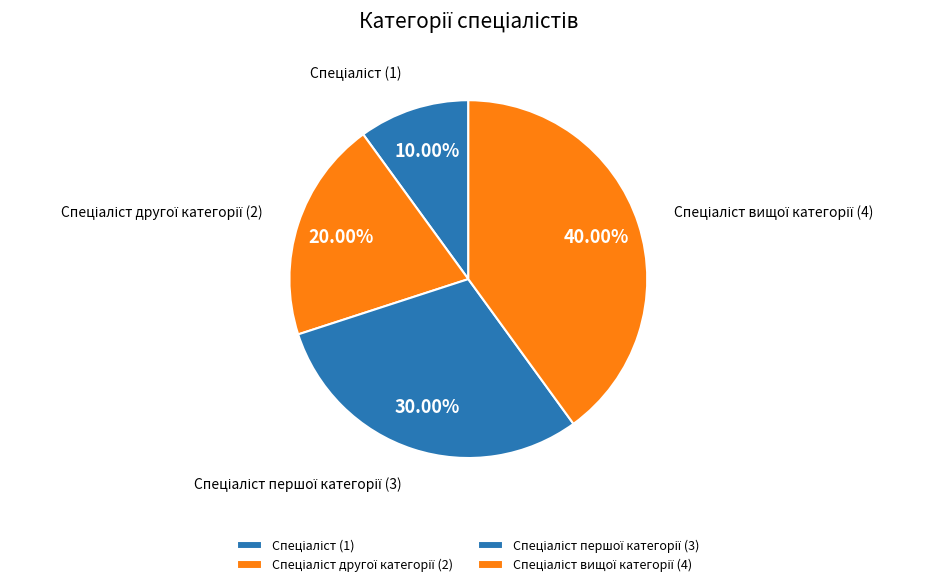

Is there a majority slice in this chart?

No